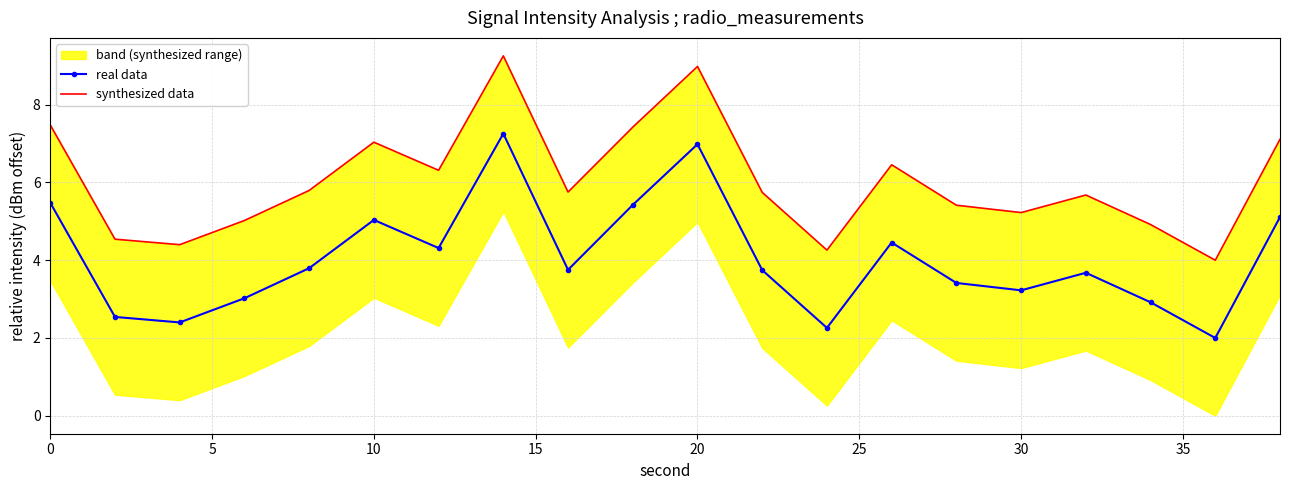

In real data, how many points are lower than both neighbors (excluding endpoints)?

6